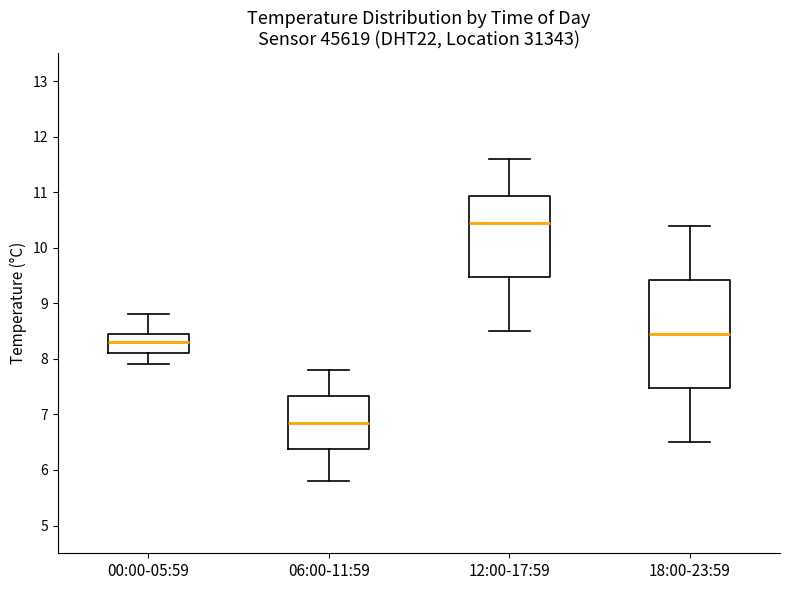

Comparing the boxes themselves (not the whiskers), which one is the tallest?

18:00-23:59